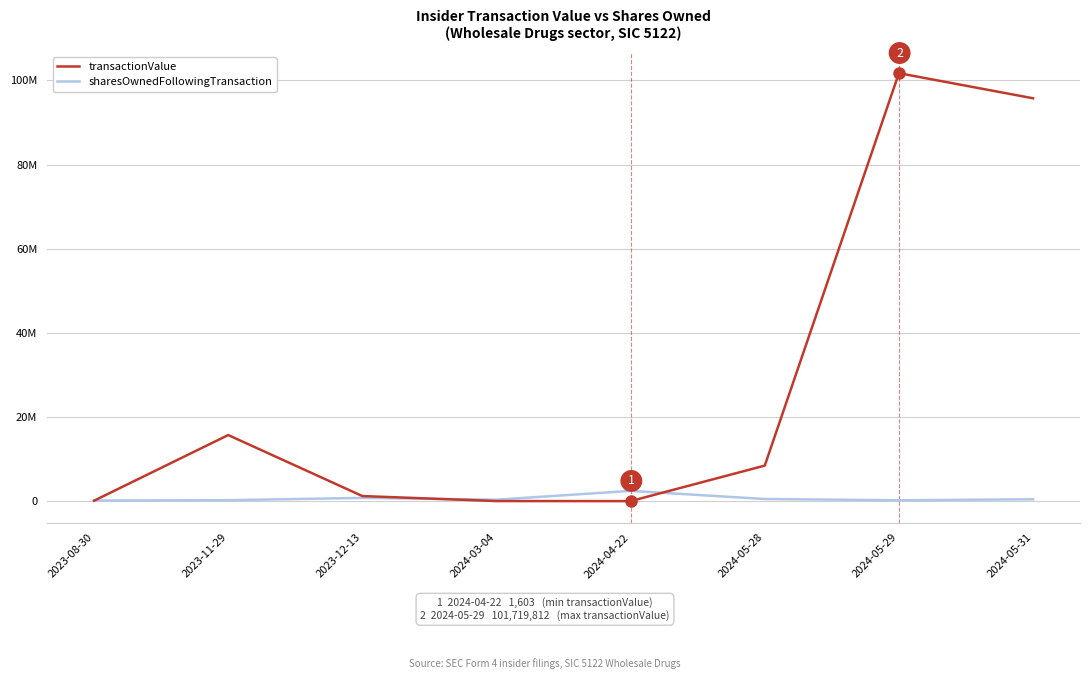

Reading right to left, list all the values displayed in this chart.

transactionValue: 95753973	101719812	8445334	1603	19203	1207306	15706591	98994
sharesOwnedFollowingTransaction: 441307	195884	502935	2433399	341117	764458	223247	139224